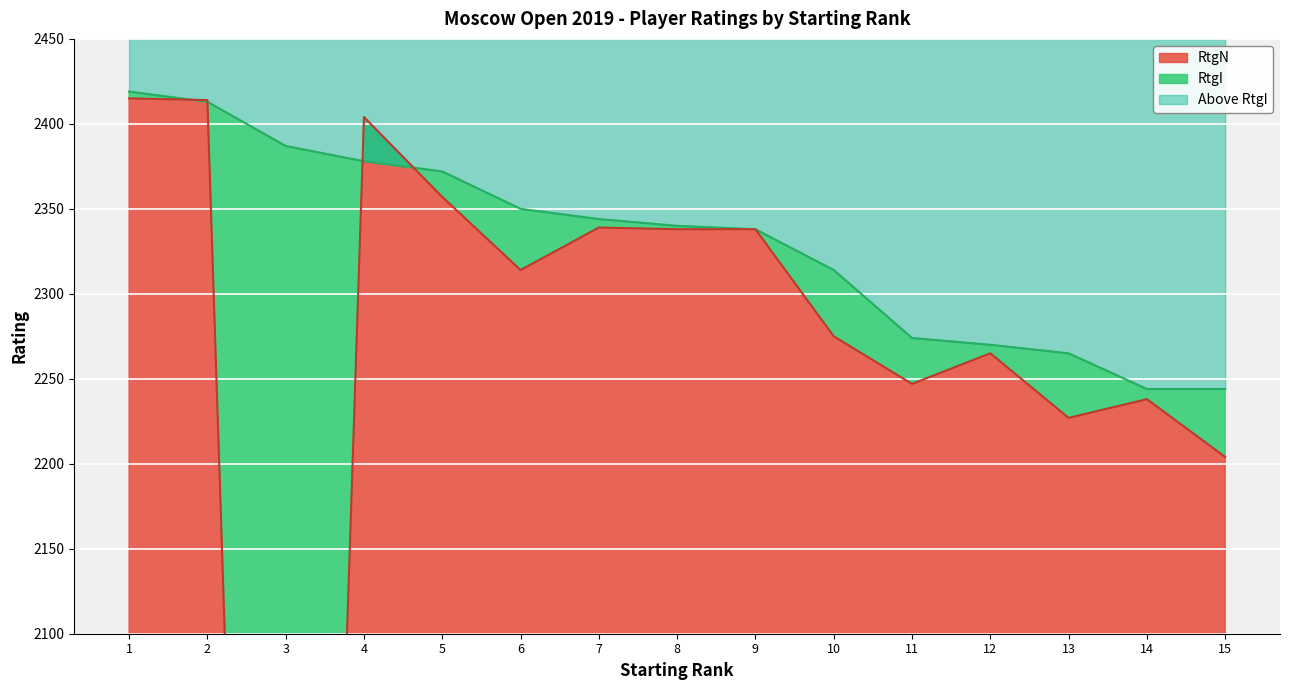

Which series has the largest total across all categories?

RtgI